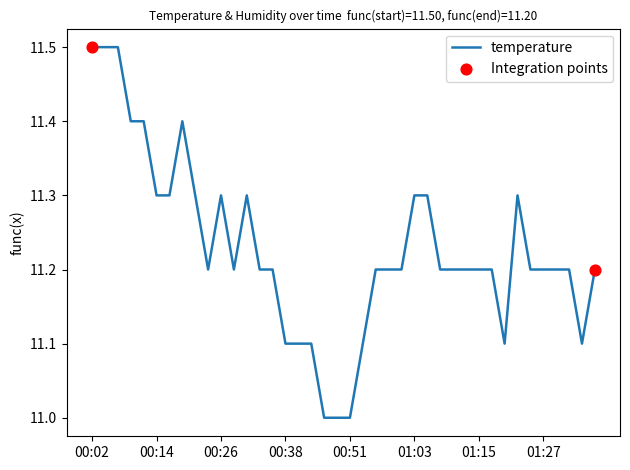

What is the smallest value displayed?

11.0